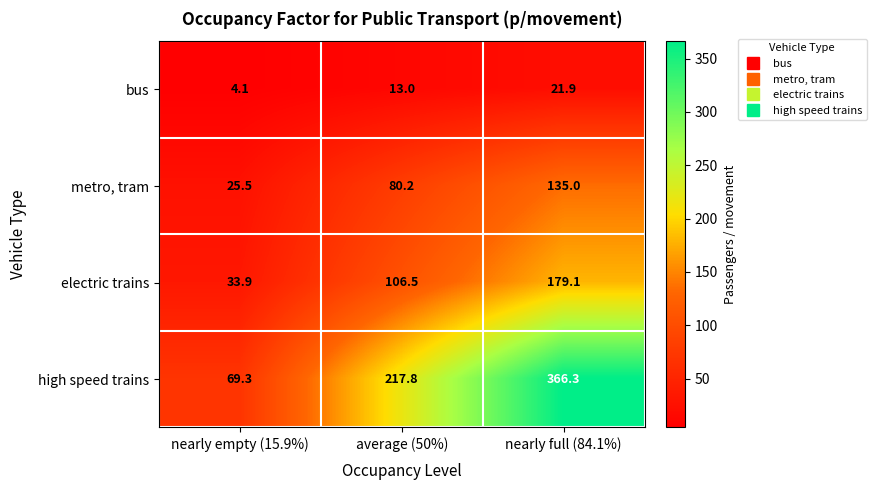

Is it true that high speed trains equals 366.3 at nearly full (84.1%)?

True